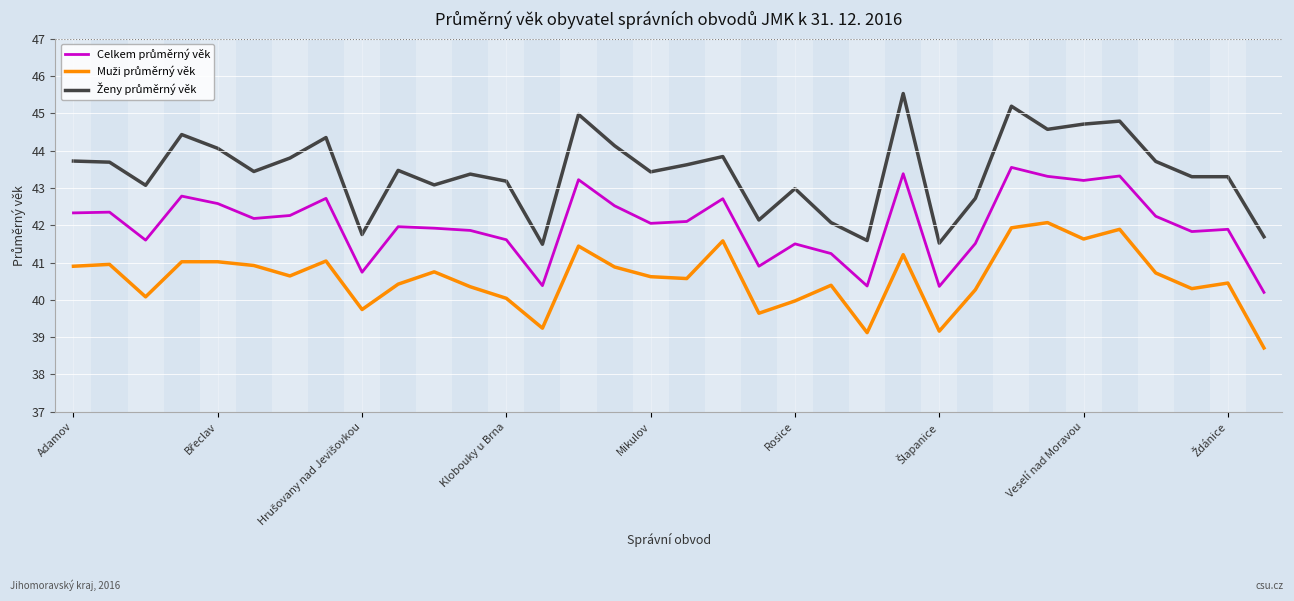

What is the greatest value displayed?

45.5